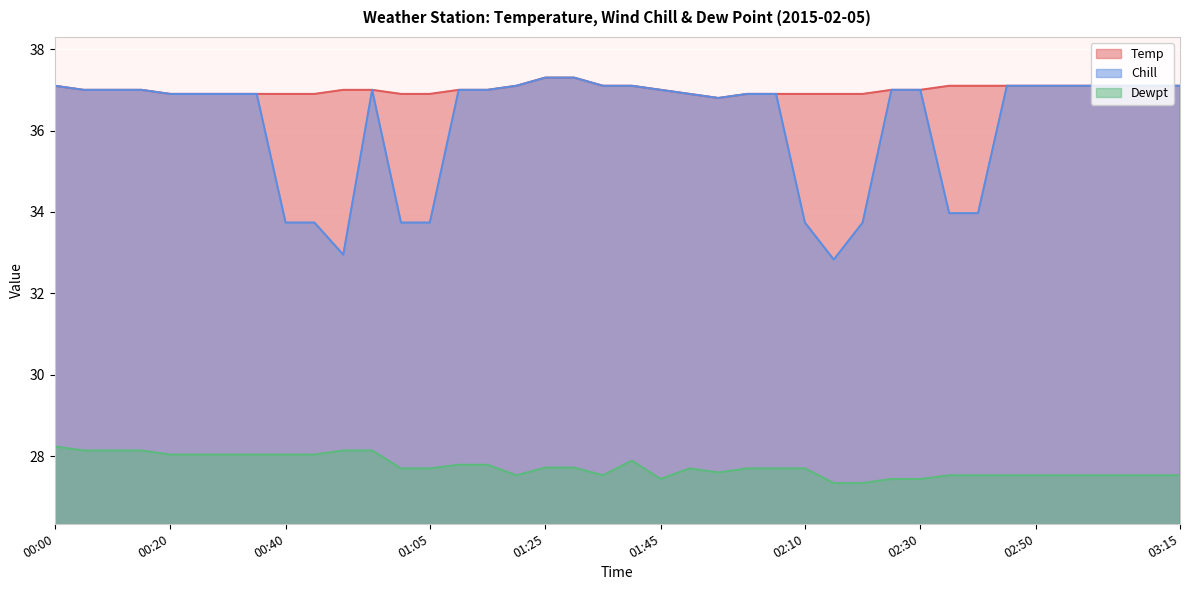

Which has a higher value, 00:20 or 01:45?

01:45